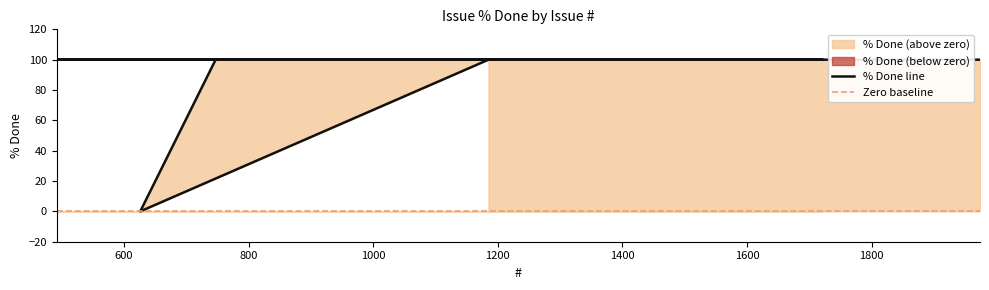

Reading left to right, extract all data points from this chart.

100	0	100	100	100	100